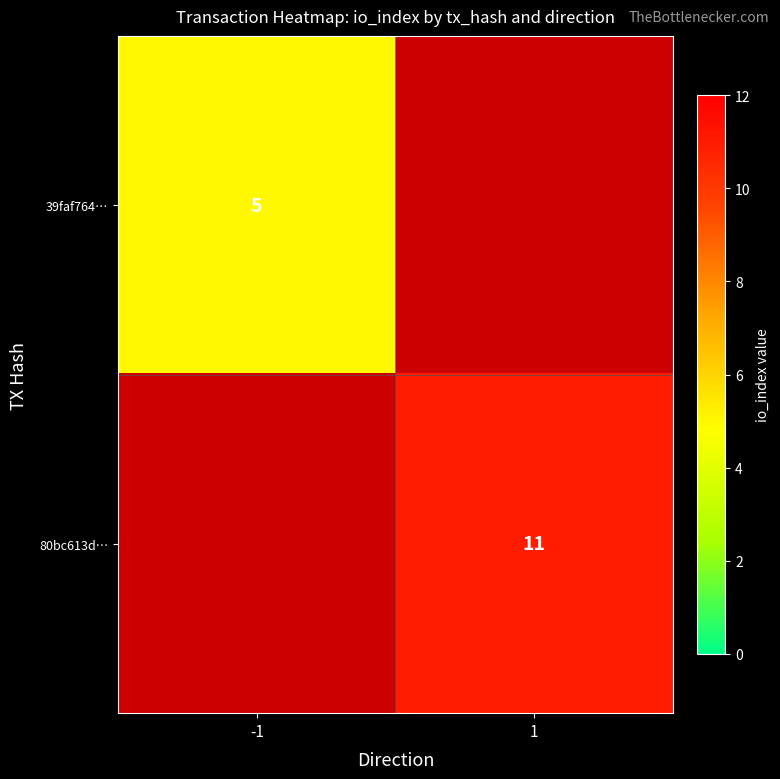

The value of 39faf764… at -1 is 9. True or false?

False